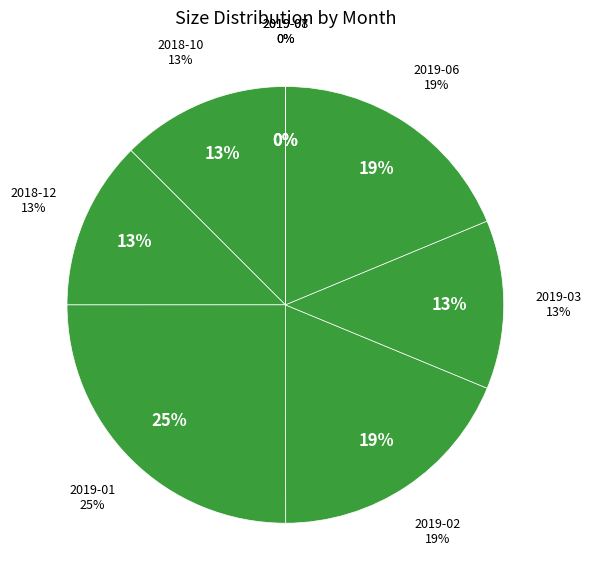

The 2018-12 slice represents 13% of the pie. True or false?

True